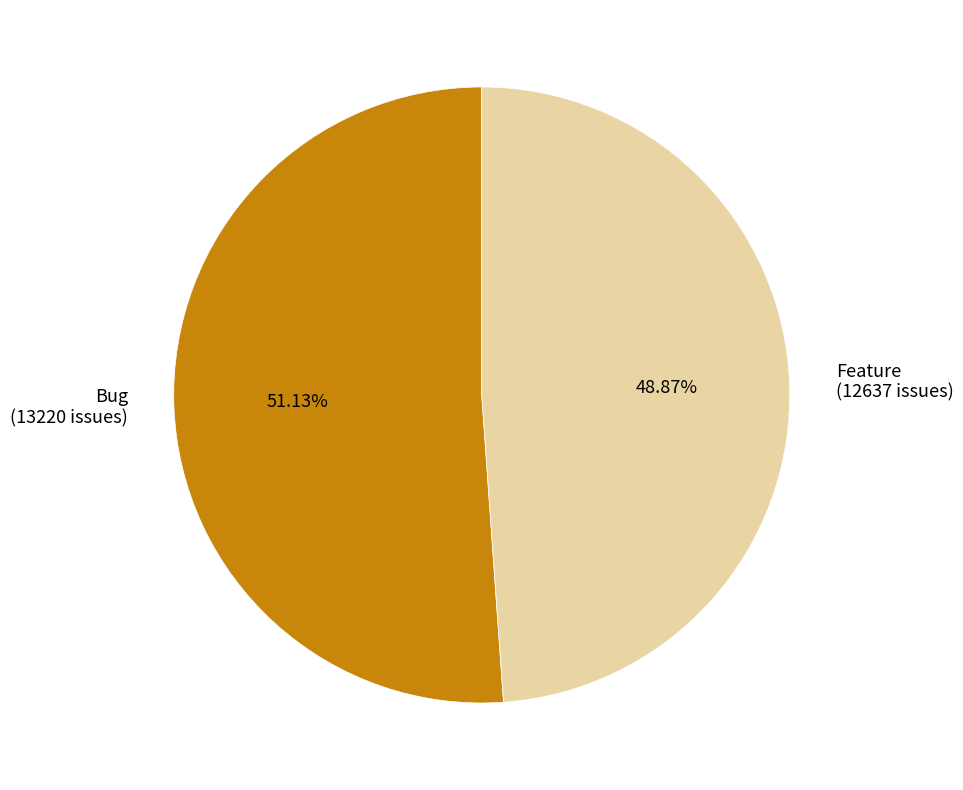

Approximately how many times larger is the value at Bug (13220 issues) compared to Feature (12637 issues)?

1.0